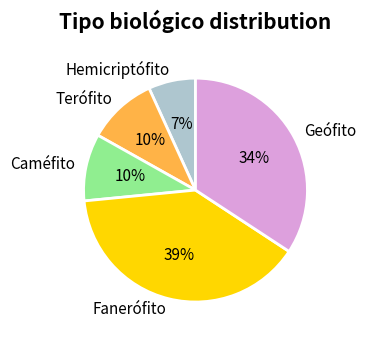

To the nearest percent, what is the difference between the largest and smallest slice percentages?

32%